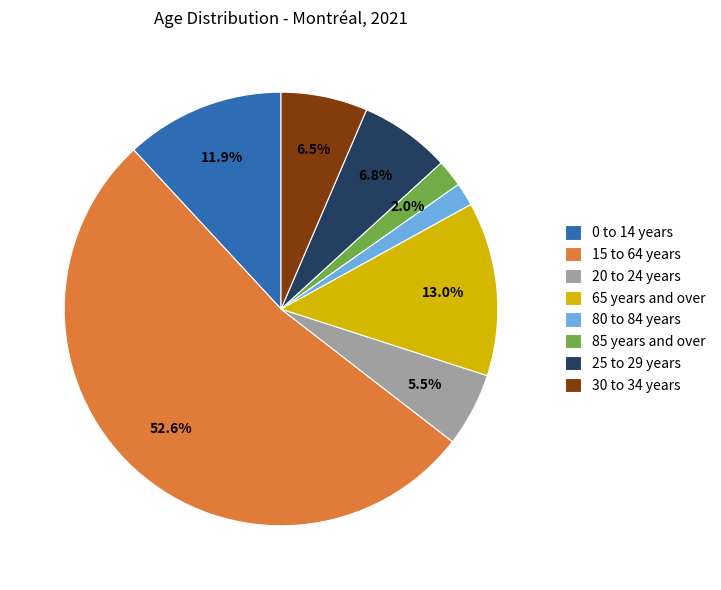

Is there any slice that represents more than half of the pie?

Yes